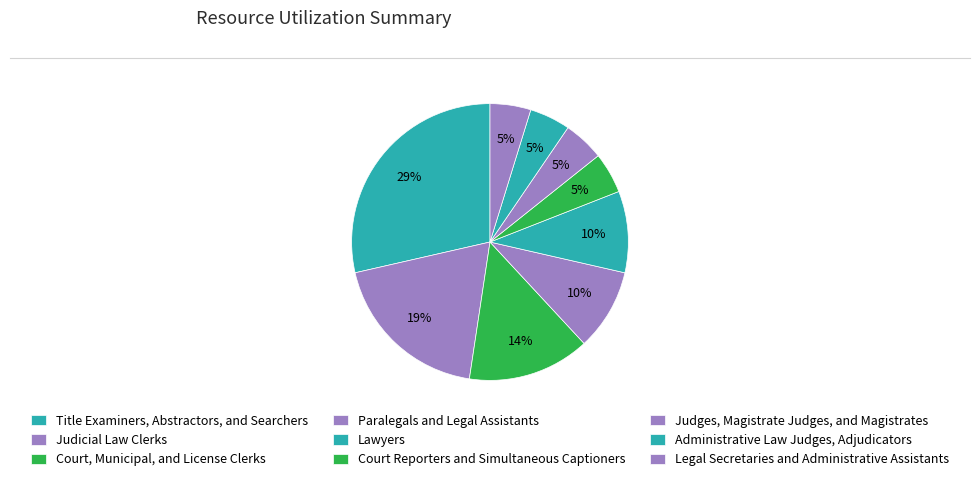

Which has a higher value, Judges, Magistrate Judges, and Magistrates or Court, Municipal, and License Clerks?

Court, Municipal, and License Clerks